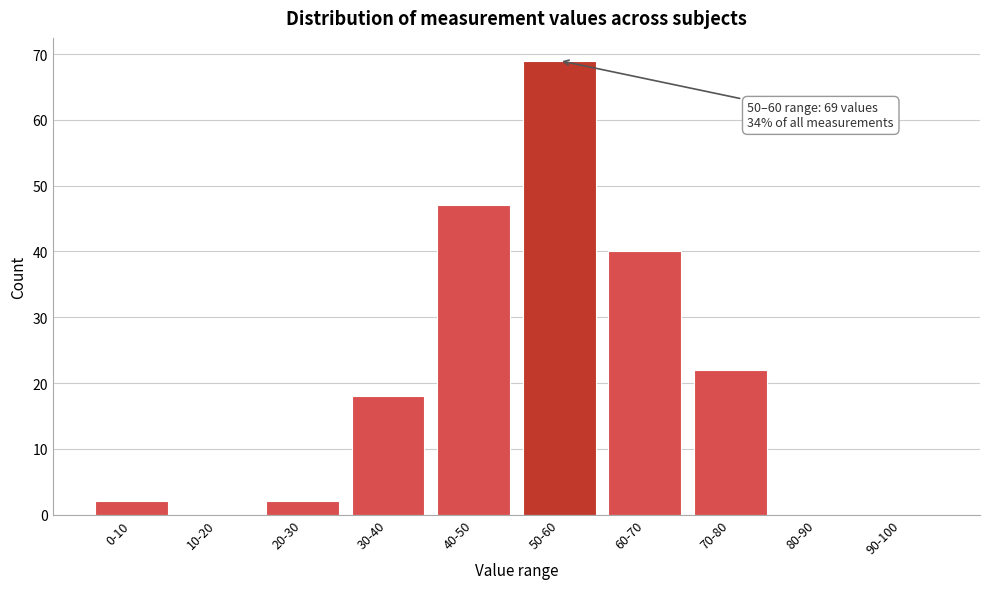

Reading left to right, extract all data points from this chart.

0-10=2	10-20=0	20-30=2	30-40=18	40-50=47	50-60=69	60-70=40	70-80=22	80-90=0	90-100=0